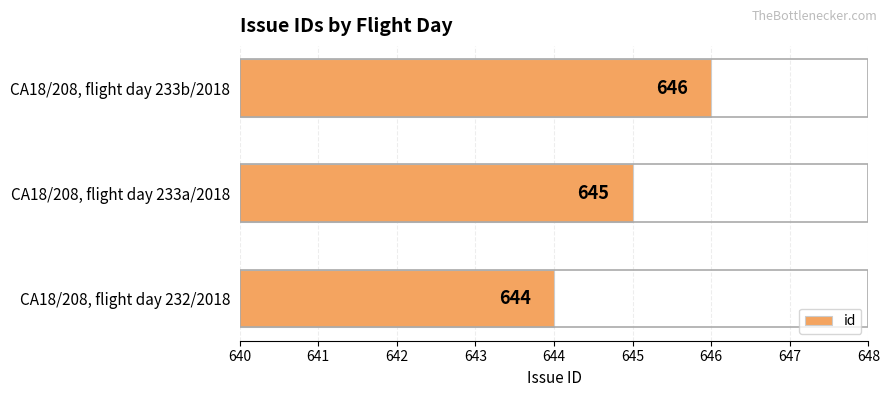

At which category does the chart reach its minimum across all series?

CA18/208, flight day 232/2018